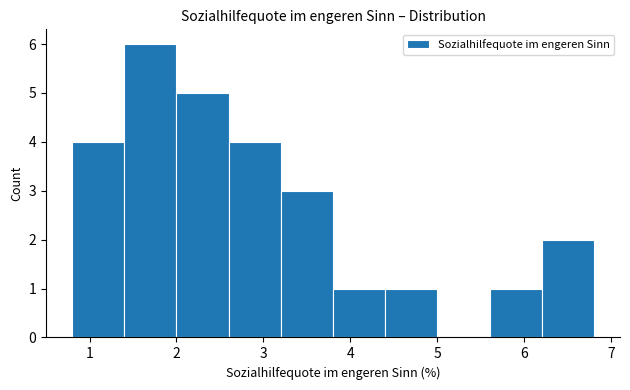

Reading left to right, list every bar in this chart as the range it spans on the x-axis followed by its height. The values are not printed on the chart, so give them approximately, as read against the axis.

0.8 to 1.4: 4
1.4 to 2.0: 6
2.0 to 2.6: 5
2.6 to 3.2: 4
3.2 to 3.8: 3
3.8 to 4.4: 1
4.4 to 5.0: 1
5.0 to 5.6: 0
5.6 to 6.2: 1
6.2 to 6.8: 2